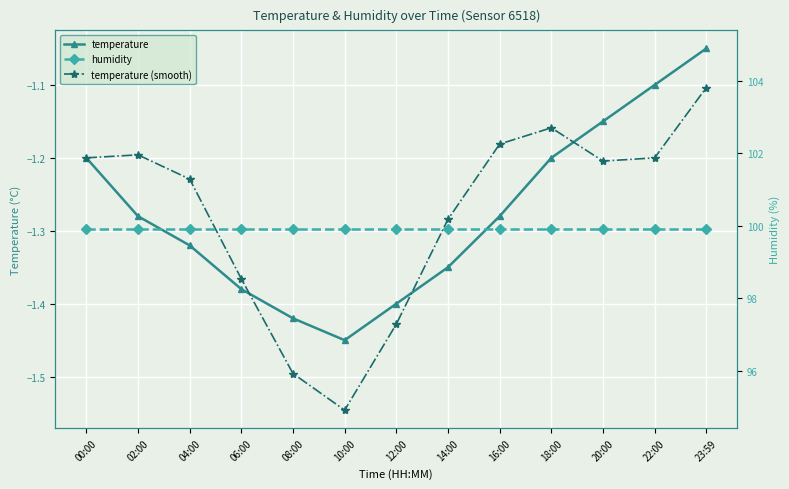

True or false: humidity and temperature intersect in this chart.

False